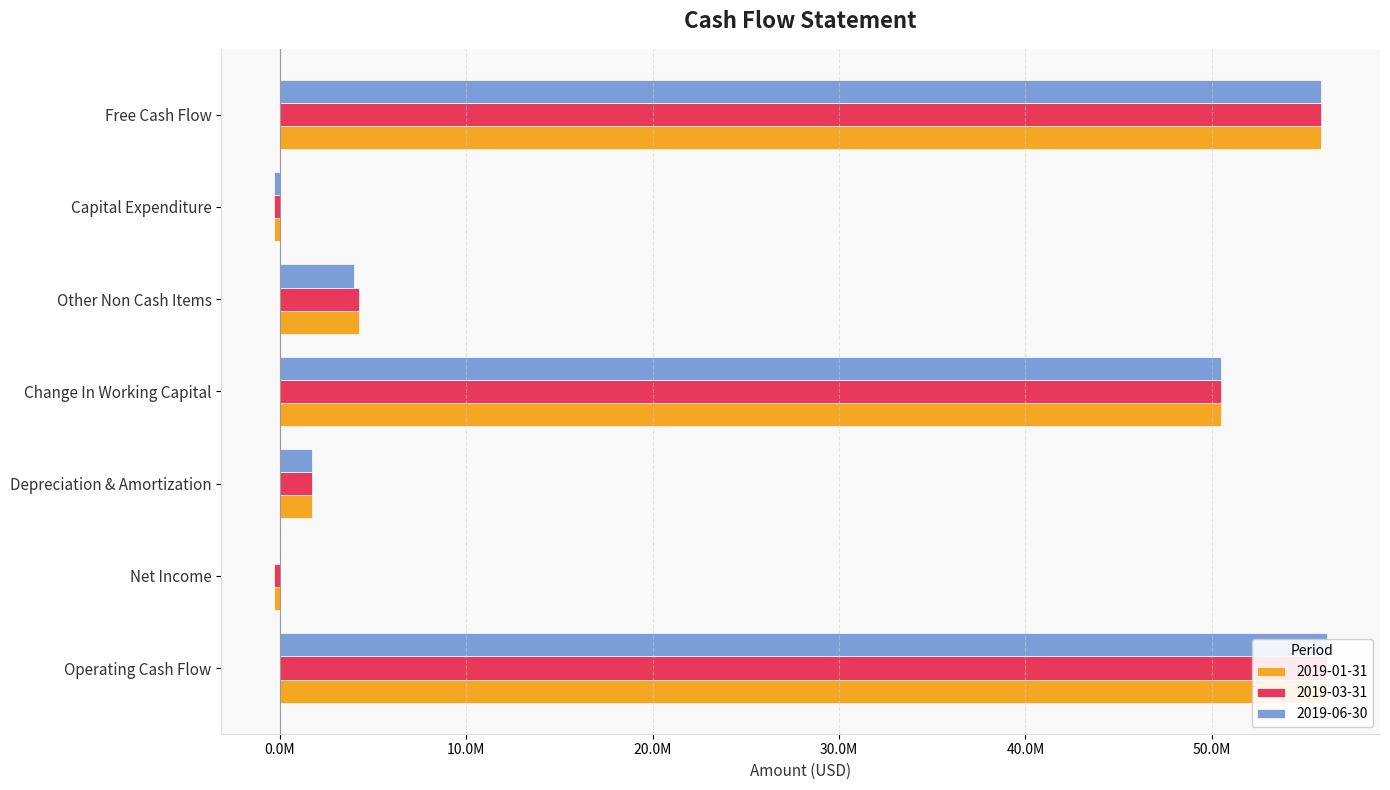

Rank the categories by 2019-06-30 value from lowest to highest.

Capital Expenditure, Net Income, Depreciation & Amortization, Other Non Cash Items, Change In Working Capital, Free Cash Flow, Operating Cash Flow